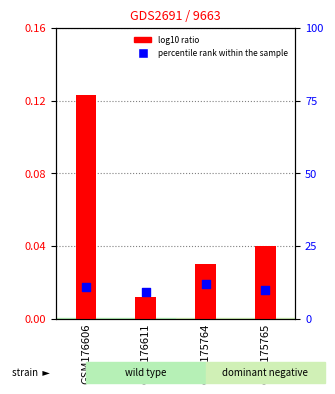

Is the value of log10 ratio at GSM175764 greater than the value of percentile rank within the sample at GSM175764?

No